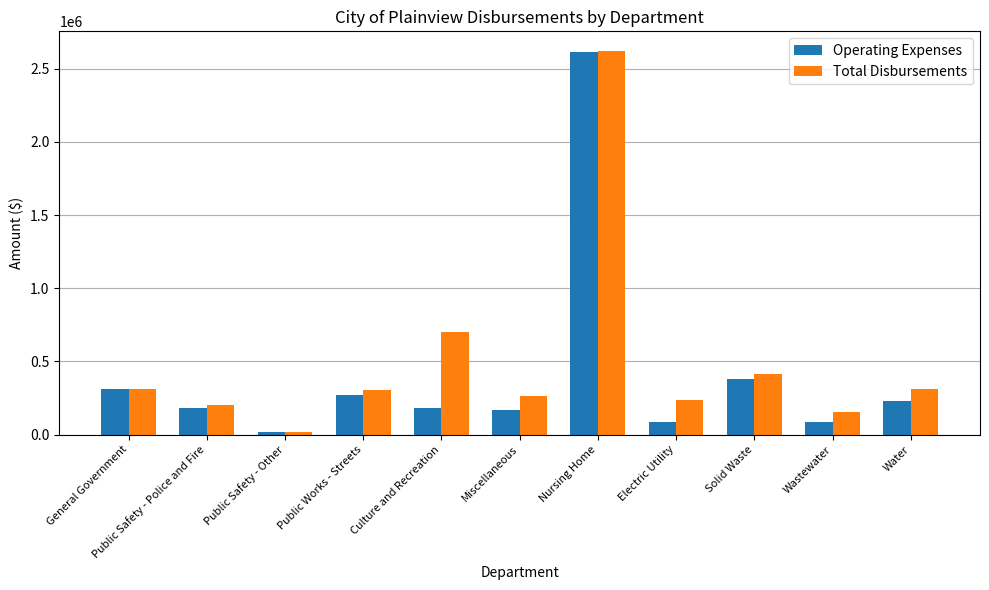

Is it true that Total Disbursements equals 4540741 at Nursing Home?

False